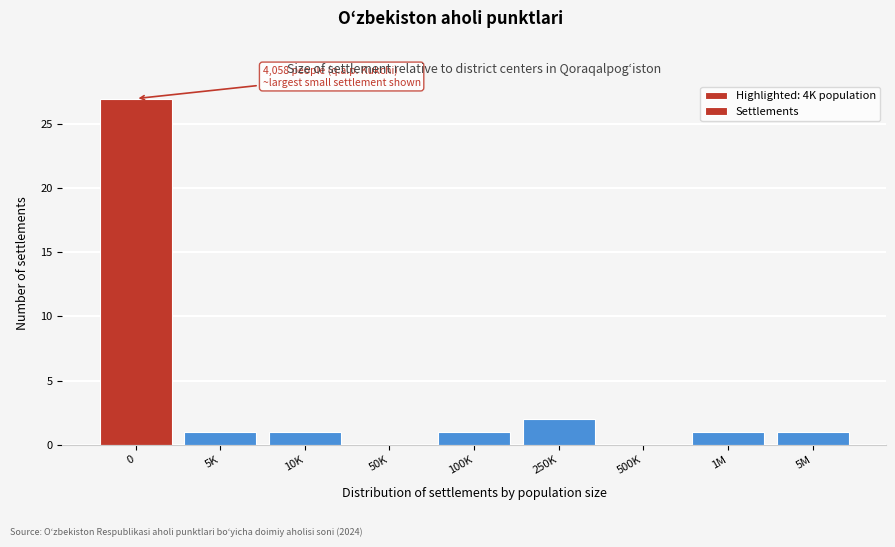

Reading left to right, list all the values displayed in this chart.

0=27	5K=1	10K=1	50K=0	100K=1	250K=2	500K=0	1M=1	5M=1